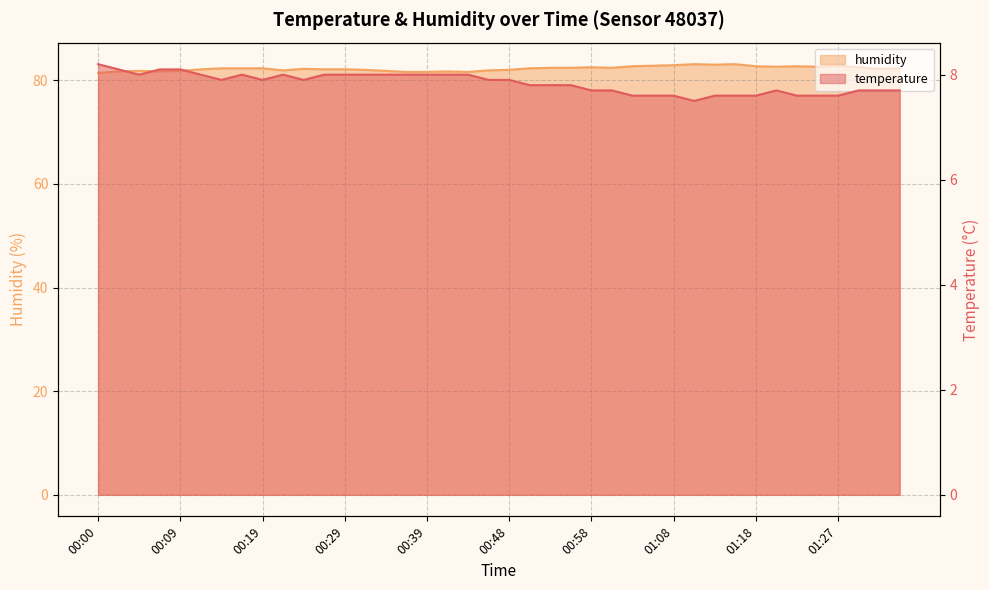

At which category is the sum across all series the highest?

01:15